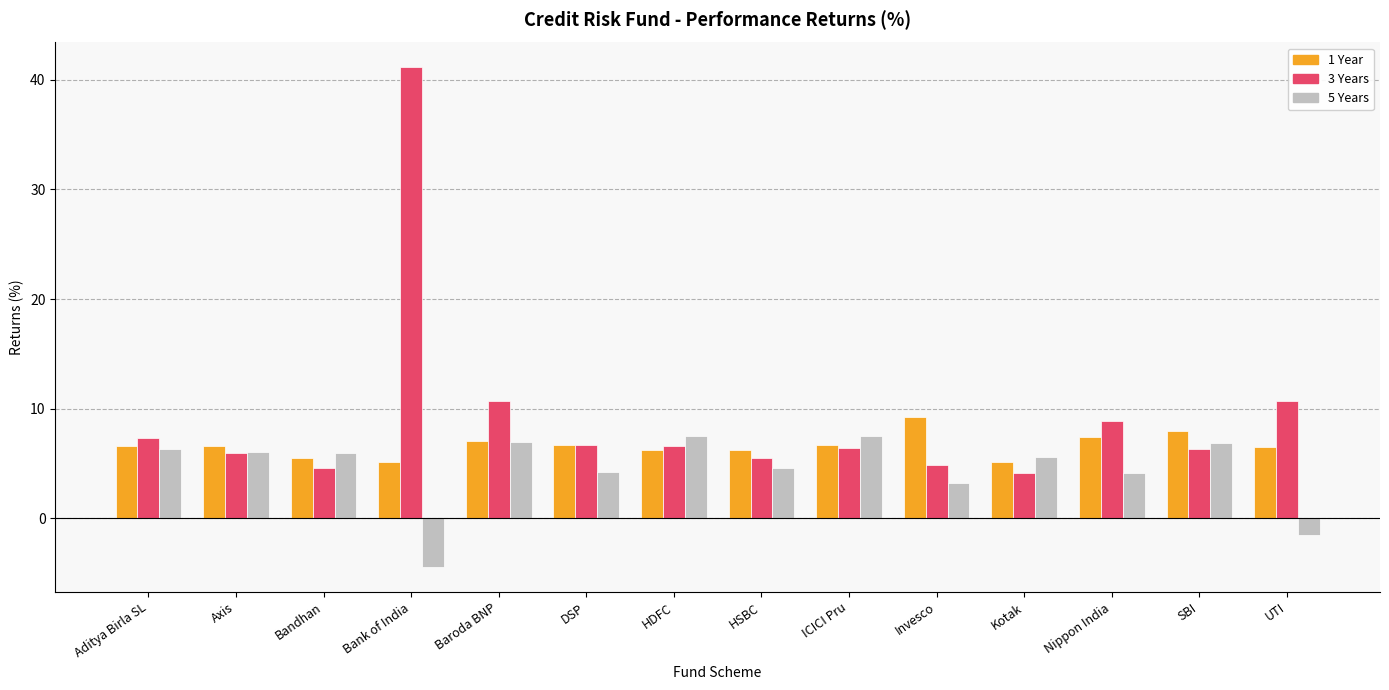

What is the label of the 12th bar from the right?

Bandhan